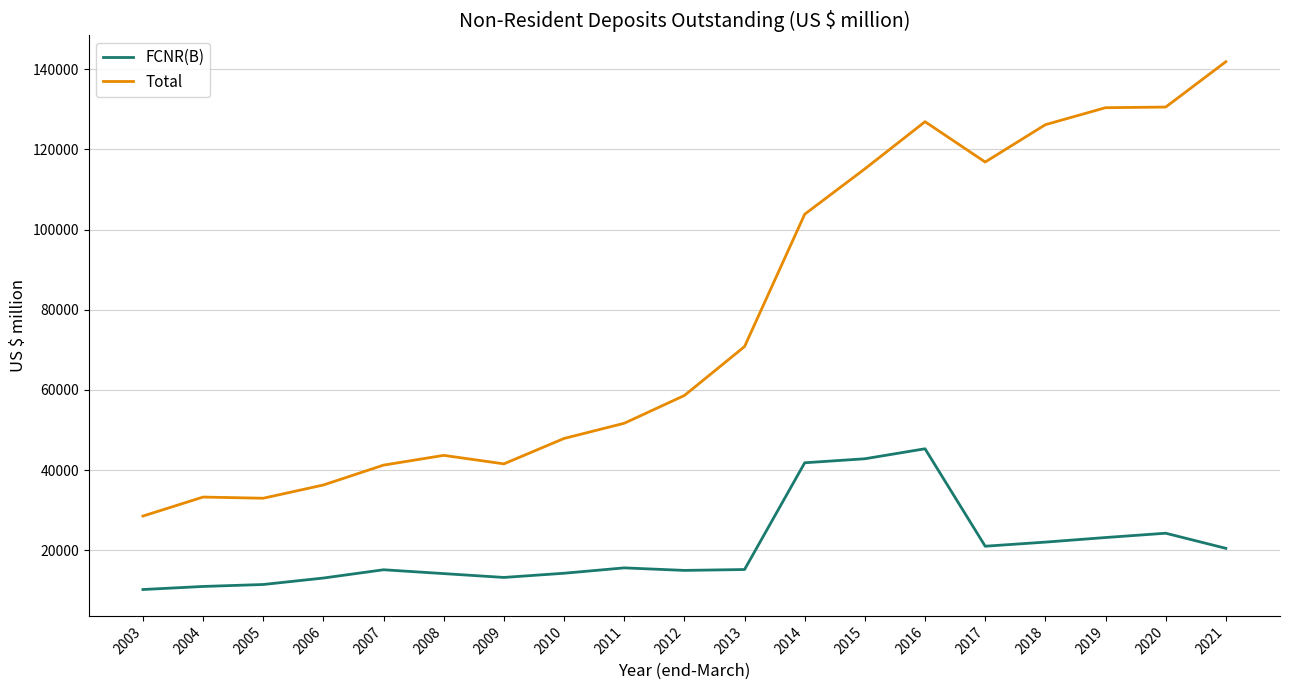

True or false: FCNR(B) has a value of 21002 at 2017.

True